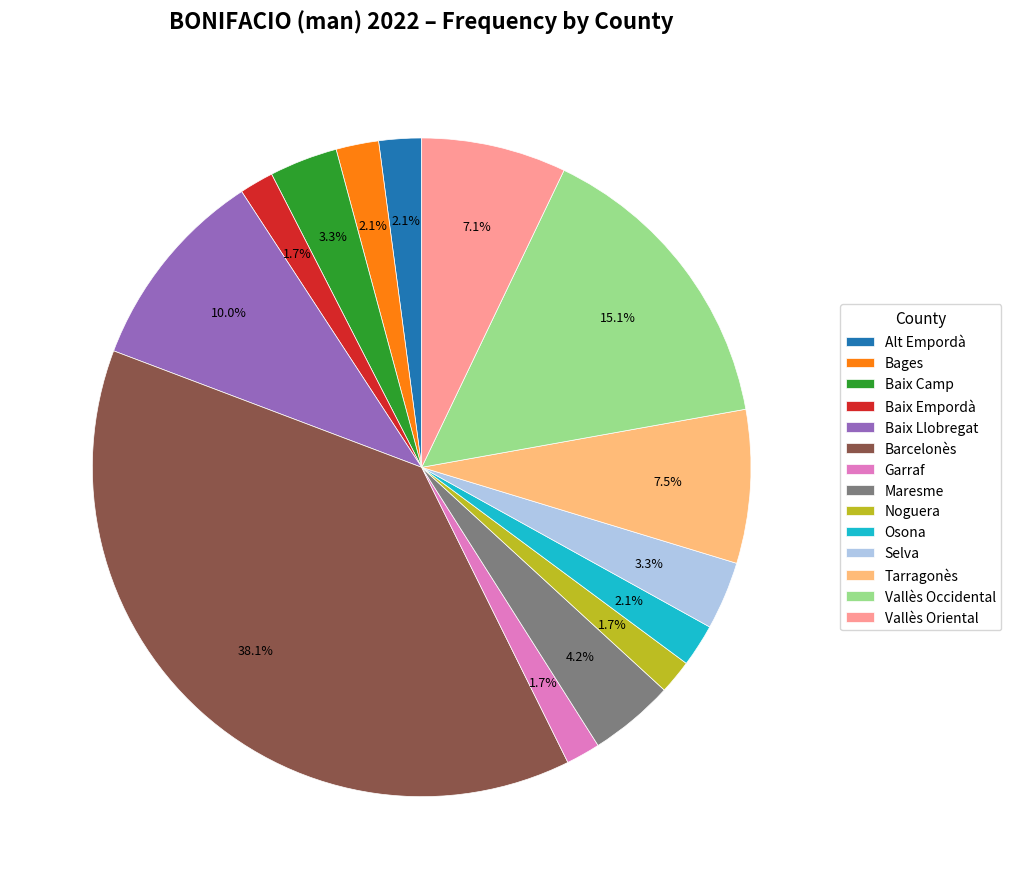

Which has a higher value, Selva or Garraf?

Selva